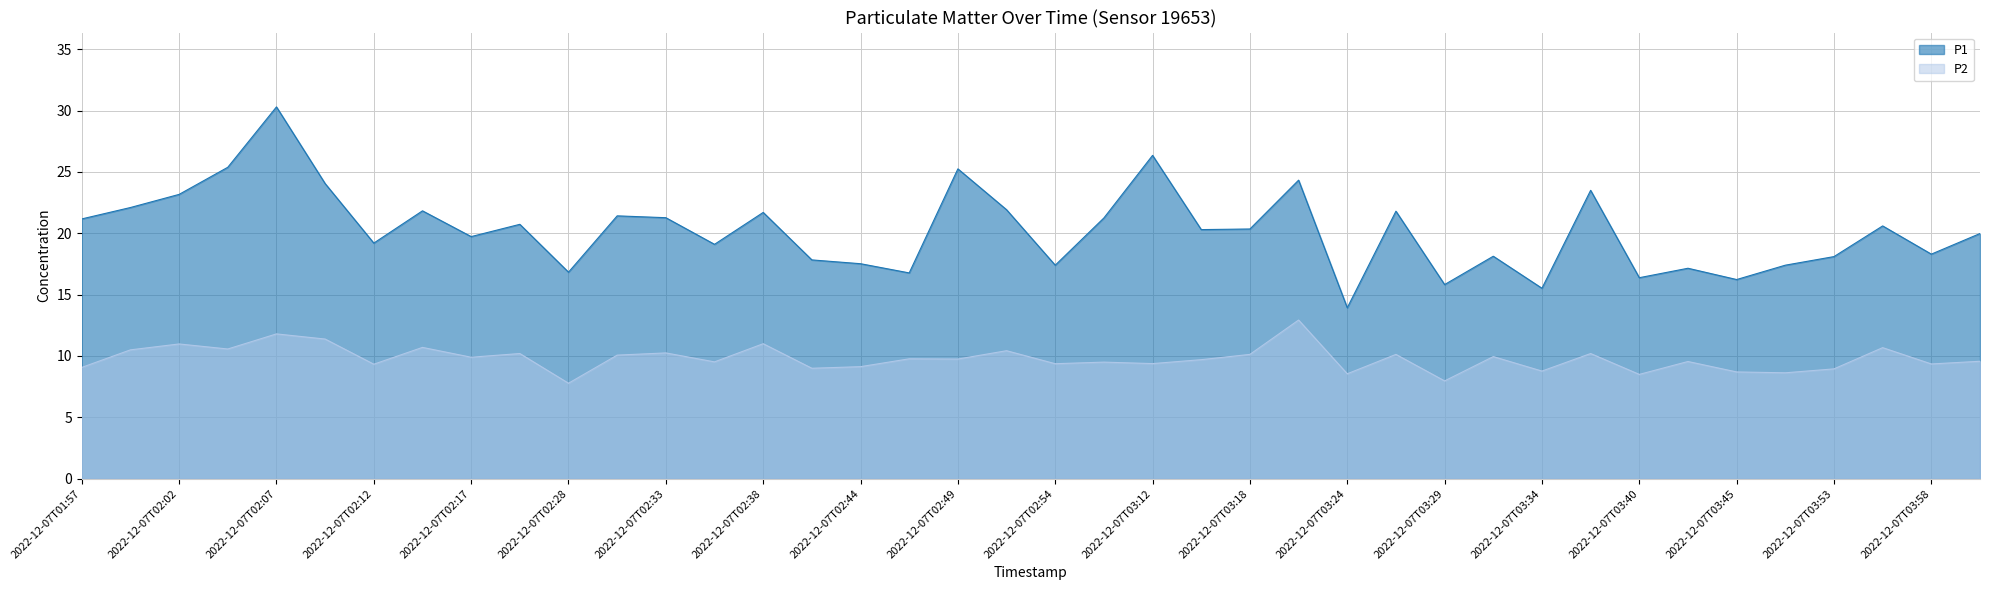

Reading left to right, list all the values displayed in this chart.

P1: 2022-12-07T01:57=21.2	2022-12-07T01:59=22.1	2022-12-07T02:02=23.2	2022-12-07T02:04=25.4	2022-12-07T02:07=30.3	2022-12-07T02:09=24.1	2022-12-07T02:12=19.2	2022-12-07T02:14=21.8	2022-12-07T02:17=19.7	2022-12-07T02:25=20.7	2022-12-07T02:28=16.8	2022-12-07T02:31=21.4	2022-12-07T02:33=21.3	2022-12-07T02:36=19.1	2022-12-07T02:38=21.7	2022-12-07T02:41=17.8	2022-12-07T02:44=17.5	2022-12-07T02:46=16.8	2022-12-07T02:49=25.2	2022-12-07T02:51=21.9	2022-12-07T02:54=17.4	2022-12-07T03:07=21.2	2022-12-07T03:12=26.4	2022-12-07T03:16=20.3	2022-12-07T03:18=20.4	2022-12-07T03:21=24.3	2022-12-07T03:24=13.9	2022-12-07T03:26=21.8	2022-12-07T03:29=15.8	2022-12-07T03:31=18.1	2022-12-07T03:34=15.5	2022-12-07T03:37=23.5	2022-12-07T03:40=16.4	2022-12-07T03:42=17.1	2022-12-07T03:45=16.2	2022-12-07T03:50=17.4	2022-12-07T03:53=18.1	2022-12-07T03:55=20.6	2022-12-07T03:58=18.3	2022-12-07T04:00=20.0
P2: 2022-12-07T01:57=9.1	2022-12-07T01:59=10.5	2022-12-07T02:02=11.0	2022-12-07T02:04=10.6	2022-12-07T02:07=11.8	2022-12-07T02:09=11.4	2022-12-07T02:12=9.3	2022-12-07T02:14=10.7	2022-12-07T02:17=9.9	2022-12-07T02:25=10.2	2022-12-07T02:28=7.8	2022-12-07T02:31=10.1	2022-12-07T02:33=10.2	2022-12-07T02:36=9.5	2022-12-07T02:38=11.0	2022-12-07T02:41=9.0	2022-12-07T02:44=9.1	2022-12-07T02:46=9.8	2022-12-07T02:49=9.8	2022-12-07T02:51=10.4	2022-12-07T02:54=9.4	2022-12-07T03:07=9.5	2022-12-07T03:12=9.4	2022-12-07T03:16=9.7	2022-12-07T03:18=10.1	2022-12-07T03:21=12.9	2022-12-07T03:24=8.6	2022-12-07T03:26=10.1	2022-12-07T03:29=8.0	2022-12-07T03:31=9.9	2022-12-07T03:34=8.8	2022-12-07T03:37=10.2	2022-12-07T03:40=8.5	2022-12-07T03:42=9.6	2022-12-07T03:45=8.7	2022-12-07T03:50=8.6	2022-12-07T03:53=8.9	2022-12-07T03:55=10.7	2022-12-07T03:58=9.3	2022-12-07T04:00=9.6